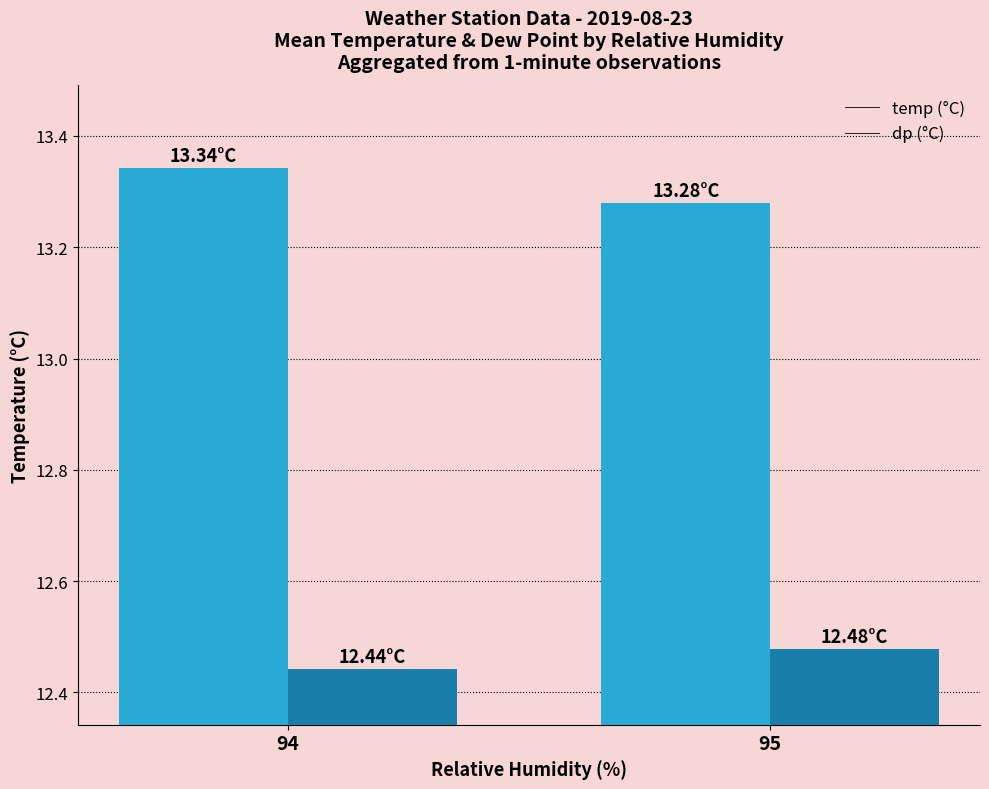

What is the difference between the highest and lowest values at 94?

0.9